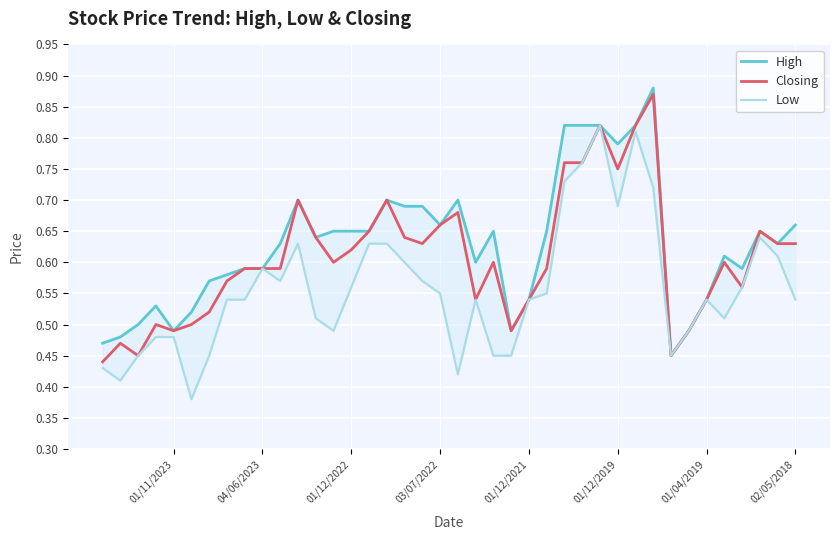

True or false: Closing and Low cross at least once.

False